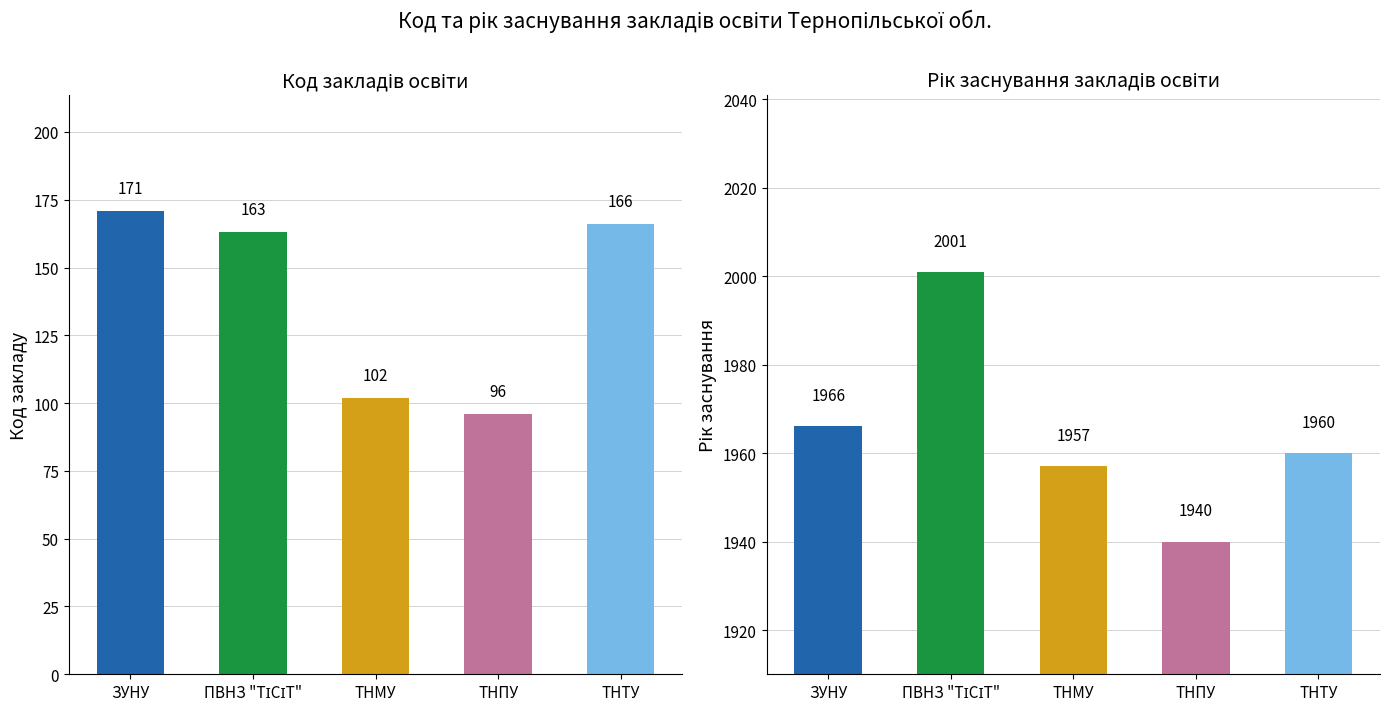

What is the label of the 2nd bar from the right?

ТНПУ